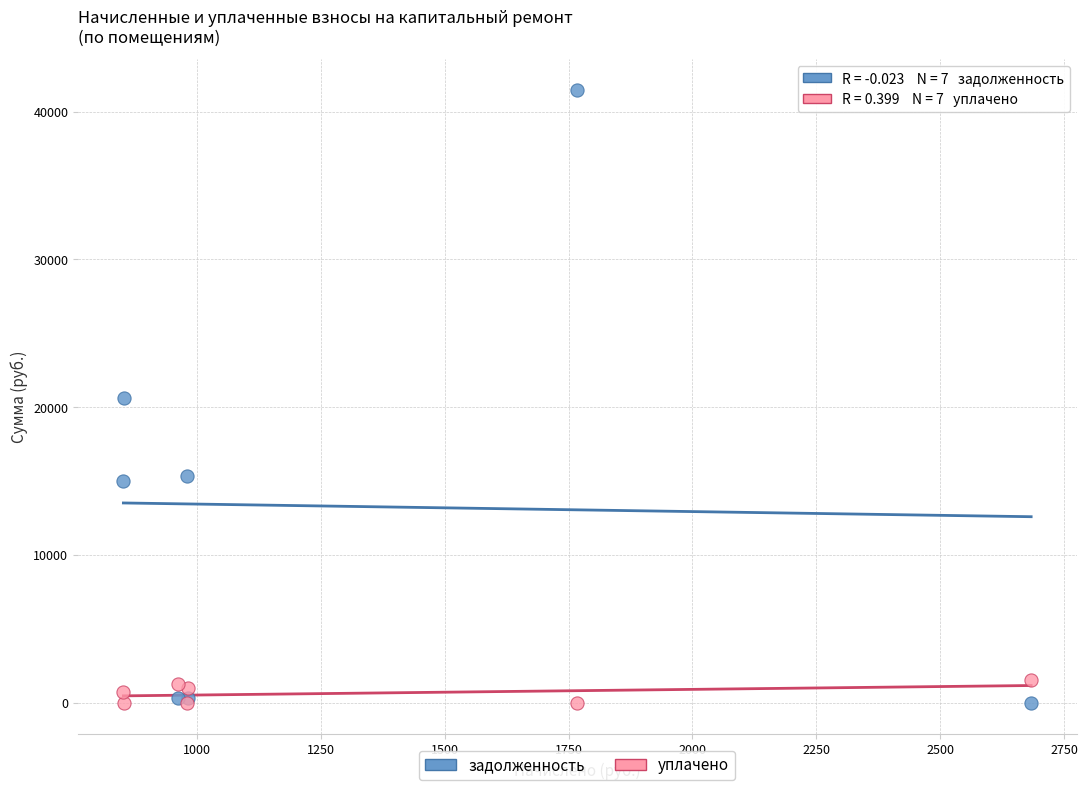

What is the X range (max minus min) for the scatter plot?

1831.0